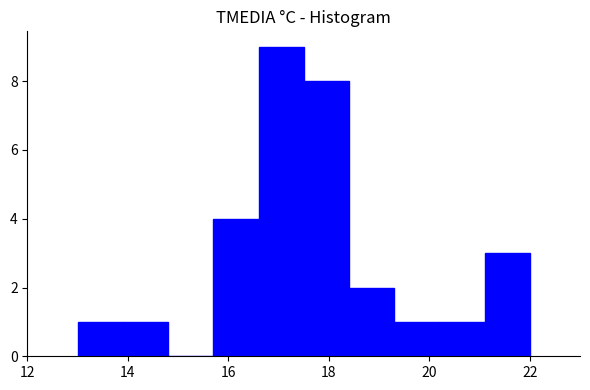

What is the height of the bar covering 13.0 to 13.9 on the x-axis? Neither the bar edges nor the heights are printed on the chart, so give them approximately, as read against the axes.

1